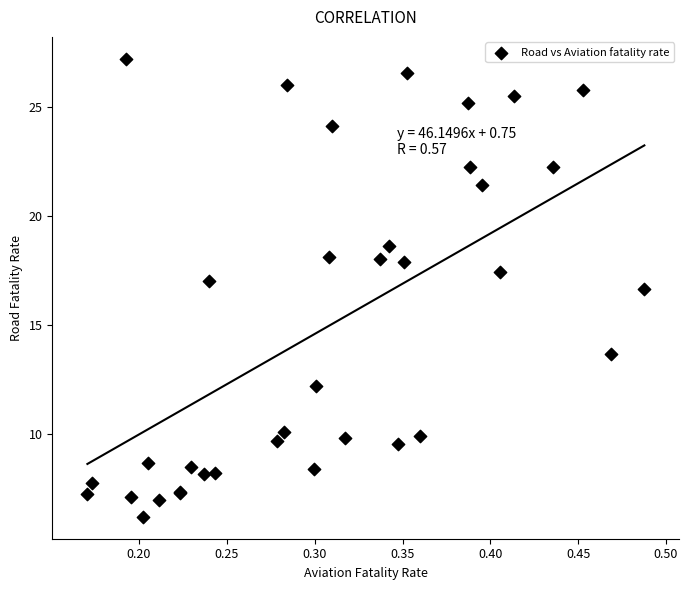

What Y value in the scatter plot is closest to 16?

16.7